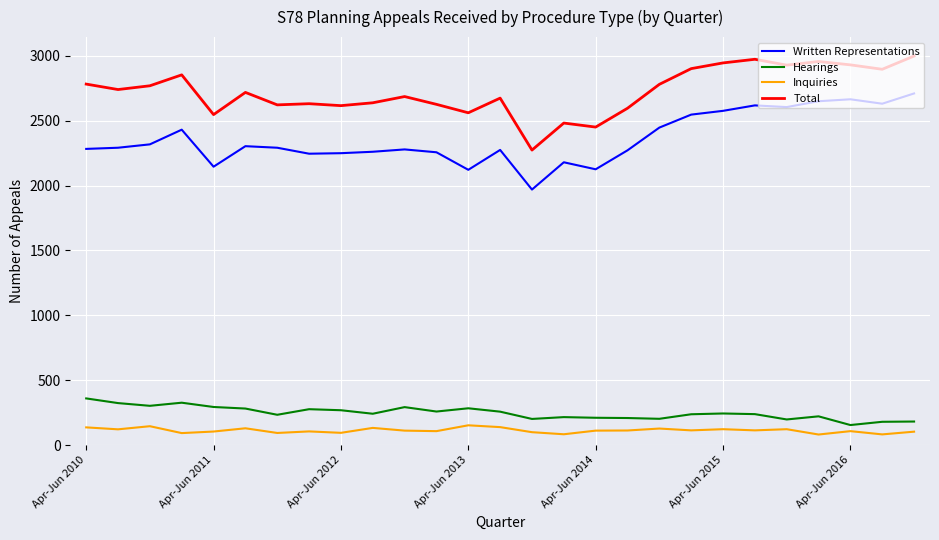

What is the smallest value displayed?

83